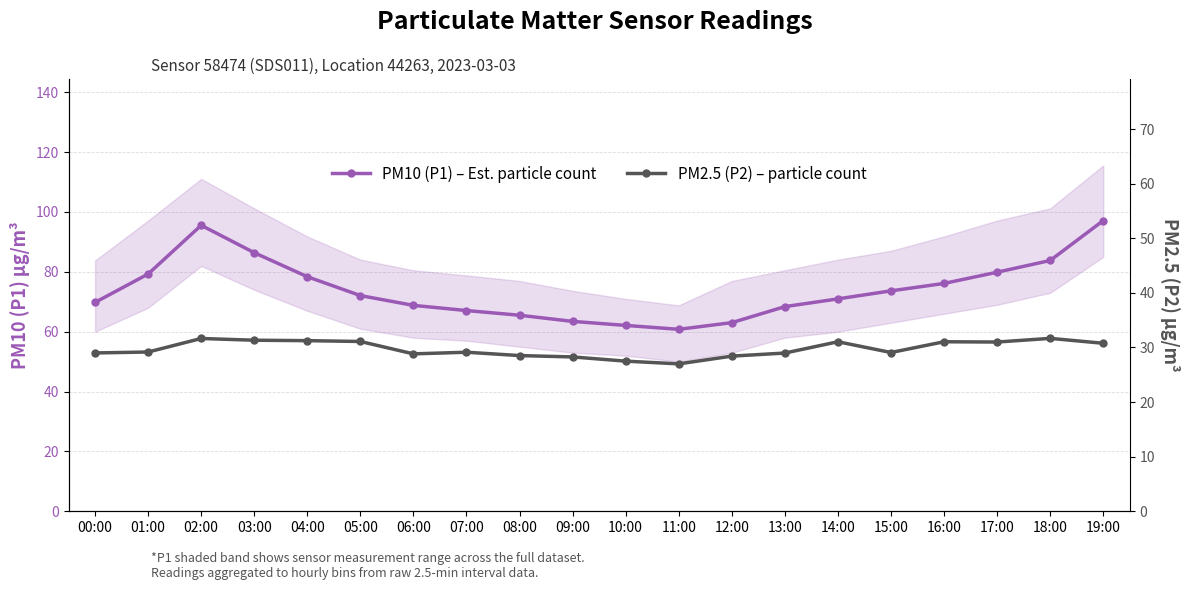

Does the chart have visible grid lines?

Yes